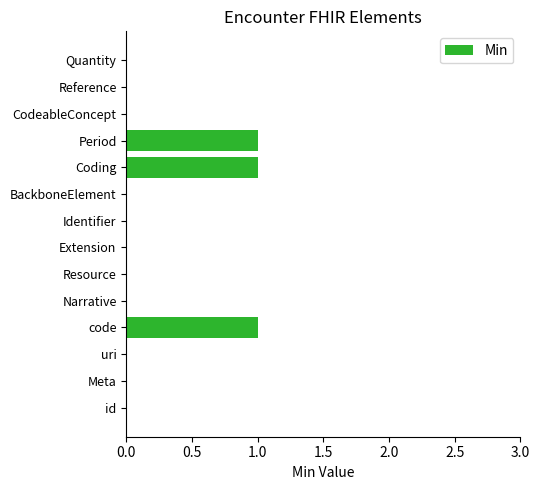

True or false: the data shows 0 at Period.

False